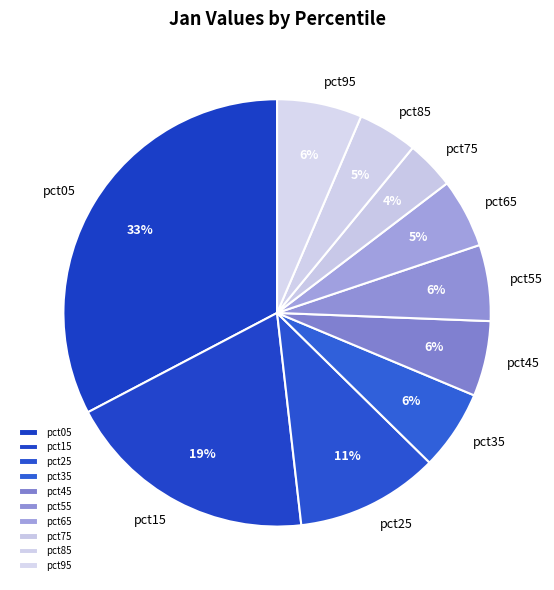

What is the smallest slice in the pie chart?

pct75